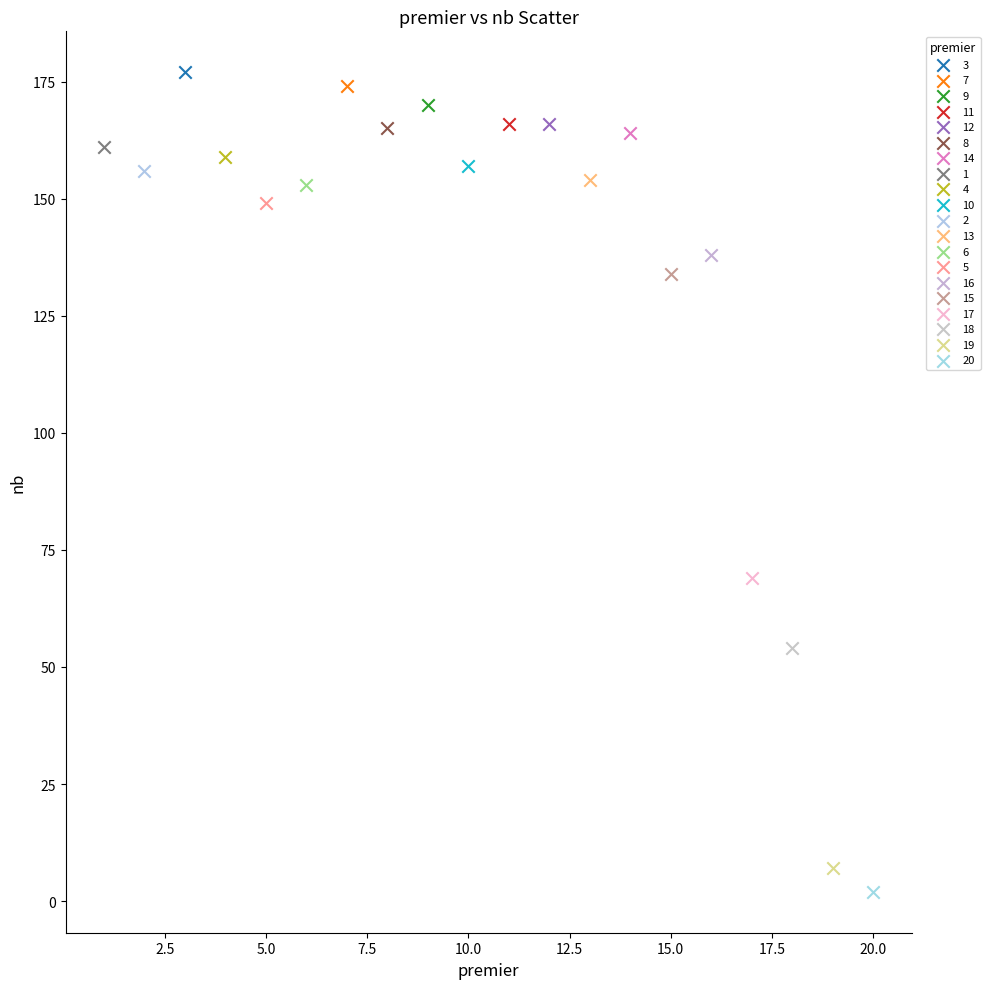

What are all the series names shown in the legend?

3, 7, 9, 11, 12, 8, 14, 1, 4, 10, 2, 13, 6, 5, 16, 15, 17, 18, 19, 20